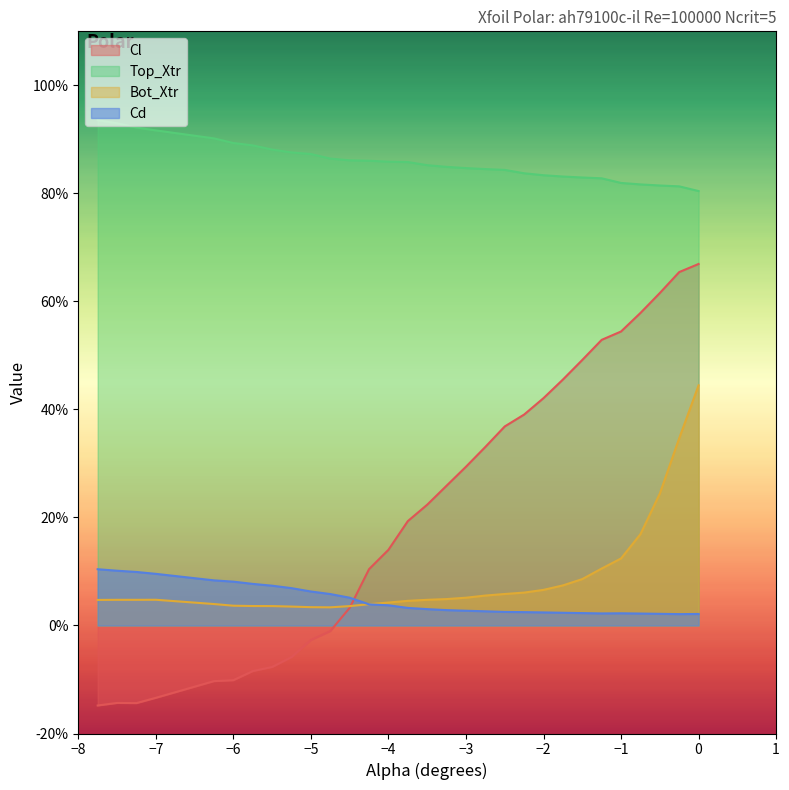

What is the sum of all Cd values?

1.4